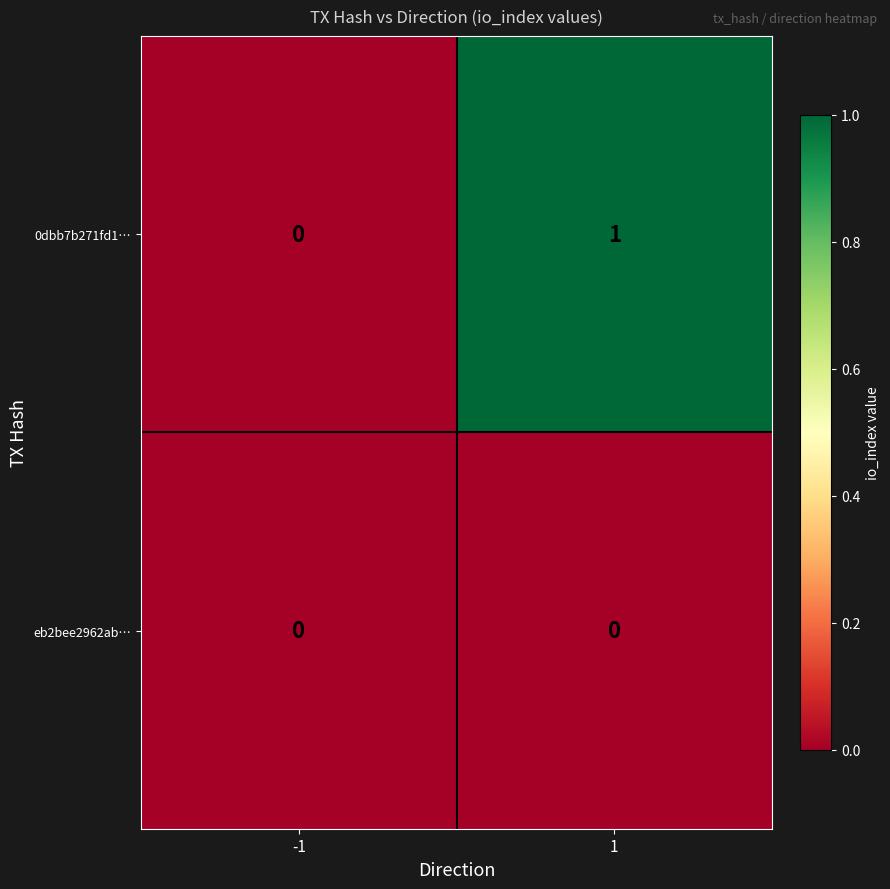

Rank the series by their maximum value, from highest to lowest.

0dbb7b271fd1…, eb2bee2962ab…